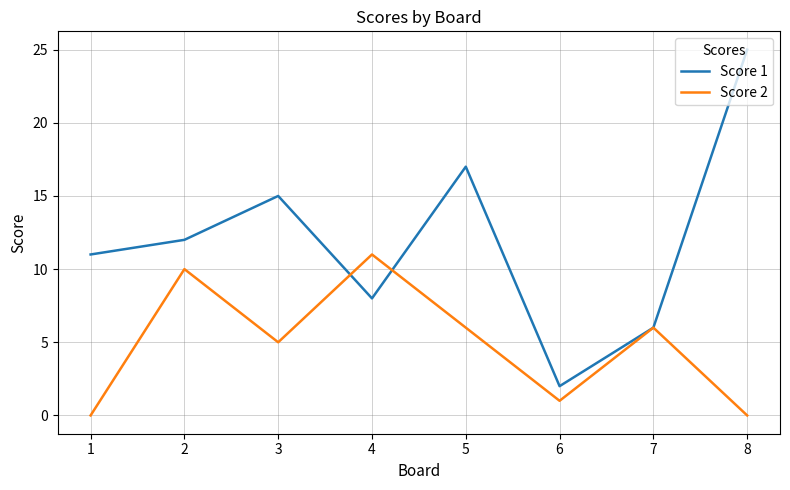

What is the minimum value for Score 1?

2